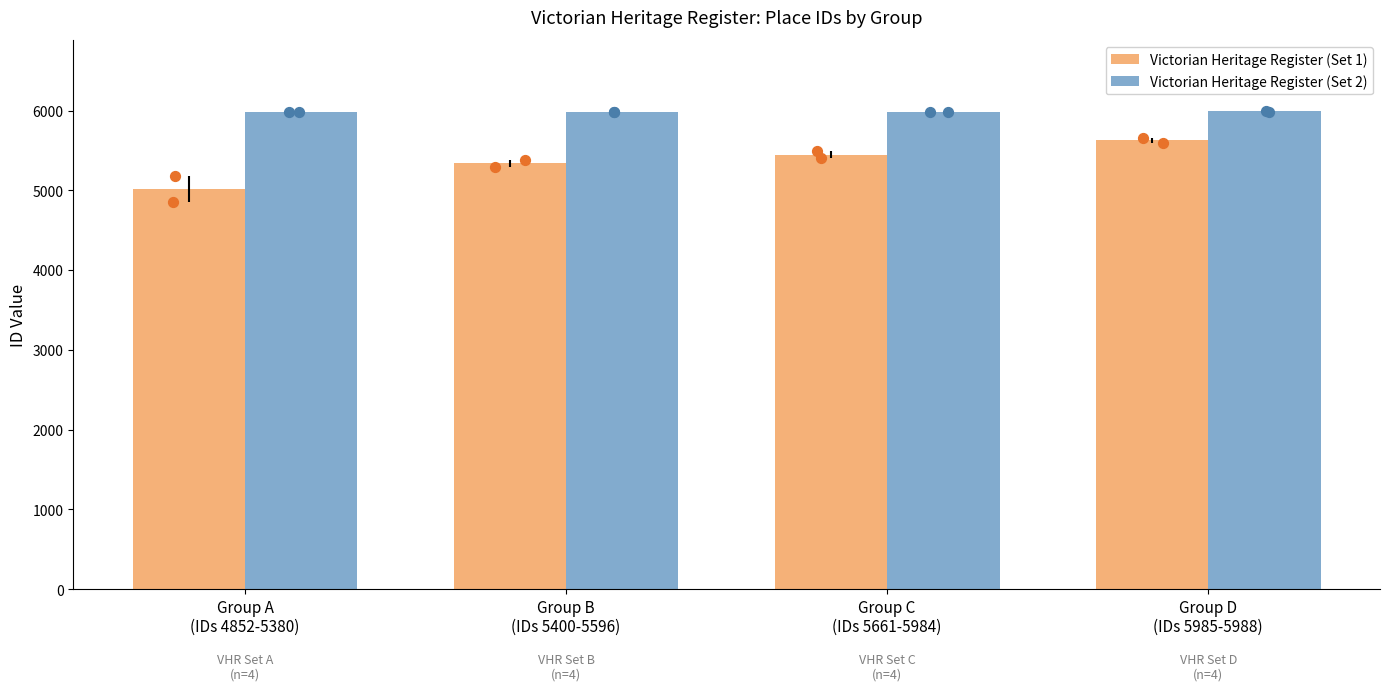

Which series contains the highest Y value?

Victorian Heritage Register (Set 2)